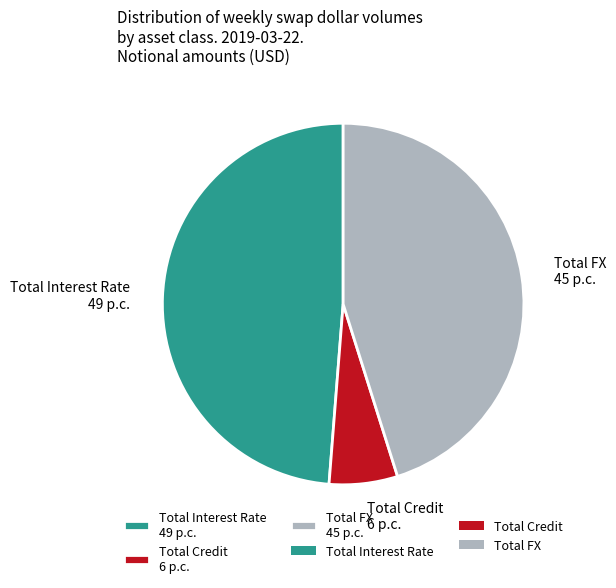

What is the ratio of the value at Total Interest Rate 49 p.c. to the value at Total Credit 6 p.c.?

8.0